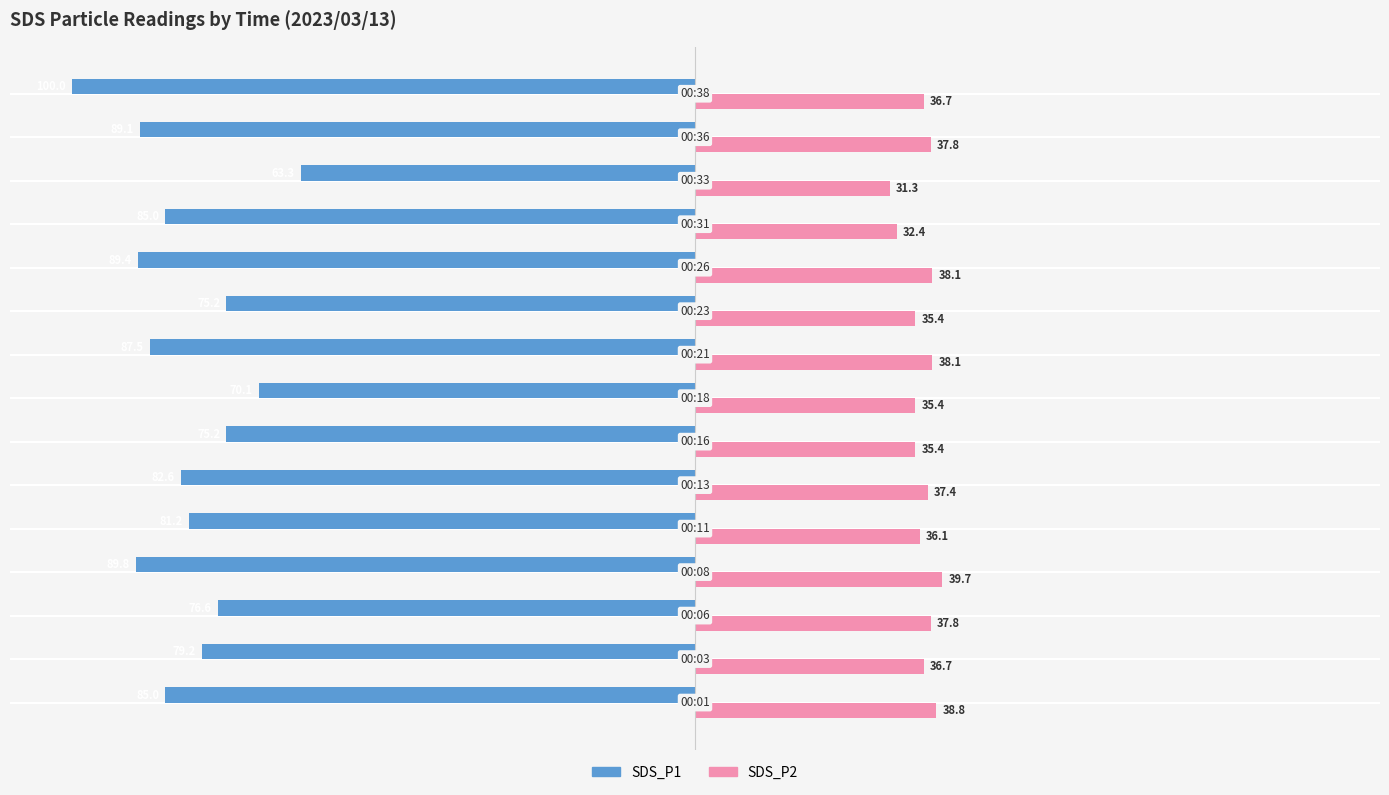

Which series has the largest range (max minus min)?

SDS_P1